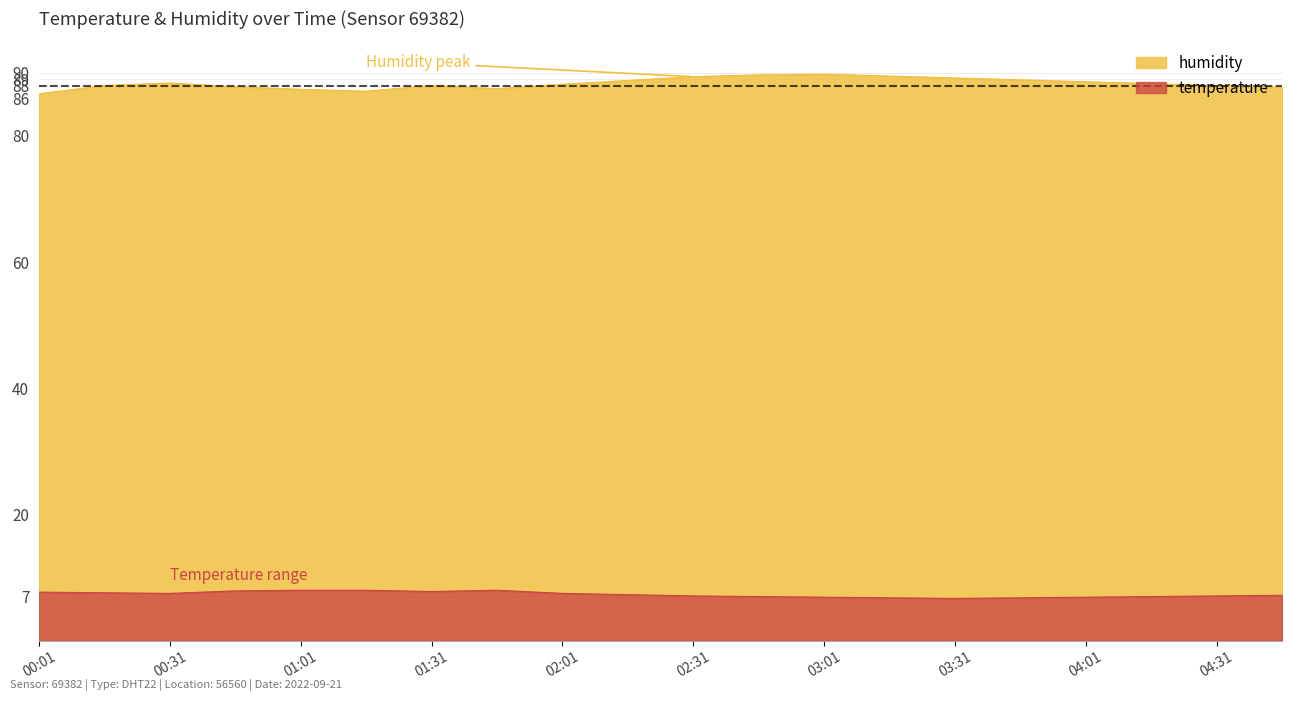

Reading left to right, list all the values displayed in this chart.

humidity: 00:01=86.7	00:16=88.0	00:31=88.4	00:46=87.8	01:01=87.4	01:16=87.1	01:31=88.0	01:46=87.5	02:01=88.2	02:16=88.8	02:31=89.4	02:46=89.7	03:01=89.8	03:16=89.5	03:31=89.2	03:46=88.9	04:01=88.6	04:16=88.3	04:31=88.0	04:46=87.7
temperature: 00:01=7.7	00:16=7.6	00:31=7.5	00:46=7.9	01:01=8.0	01:16=8.0	01:31=7.8	01:46=8.0	02:01=7.5	02:16=7.3	02:31=7.1	02:46=7.0	03:01=6.9	03:16=6.8	03:31=6.7	03:46=6.8	04:01=6.9	04:16=7.0	04:31=7.1	04:46=7.2